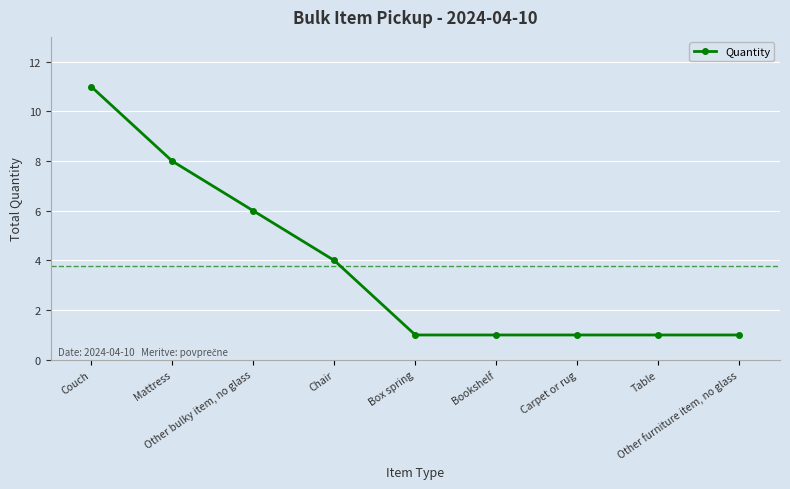

How many values are between 1 and 6?

7